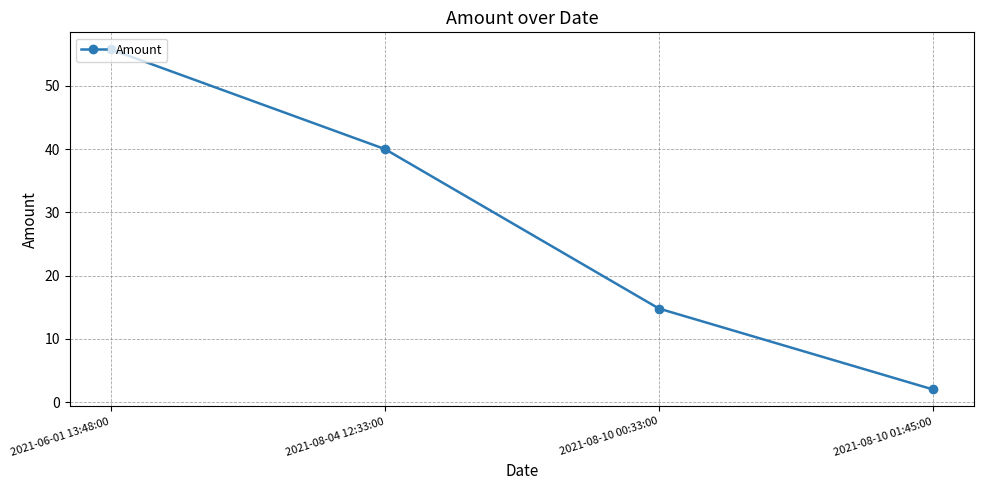

What is the average value?

28.1